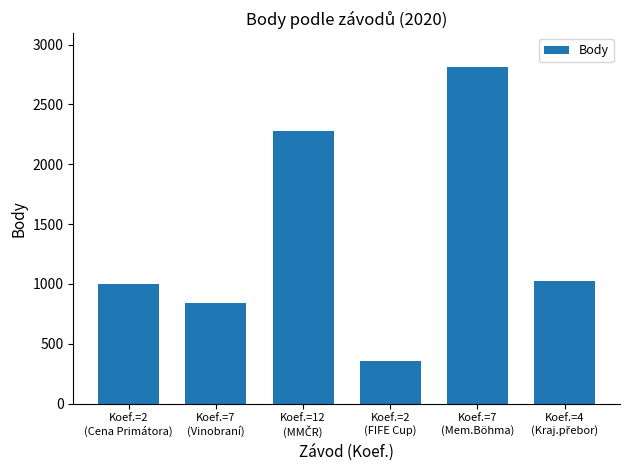

What is the greatest value displayed?

2814